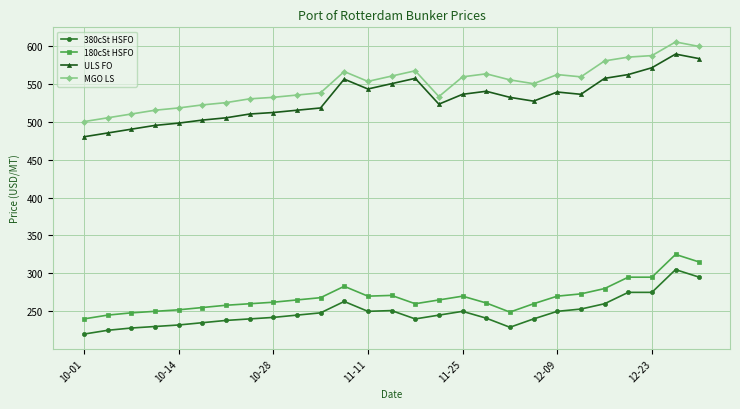

What is the value of the ULS FO point at the 25th from the left?

571